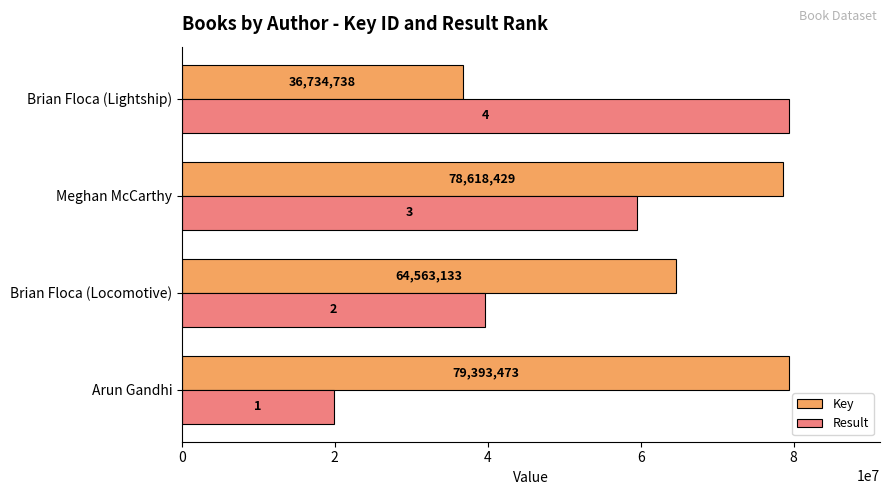

List the labels in order of Result value, smallest first.

Arun Gandhi, Brian Floca (Locomotive), Meghan McCarthy, Brian Floca (Lightship)